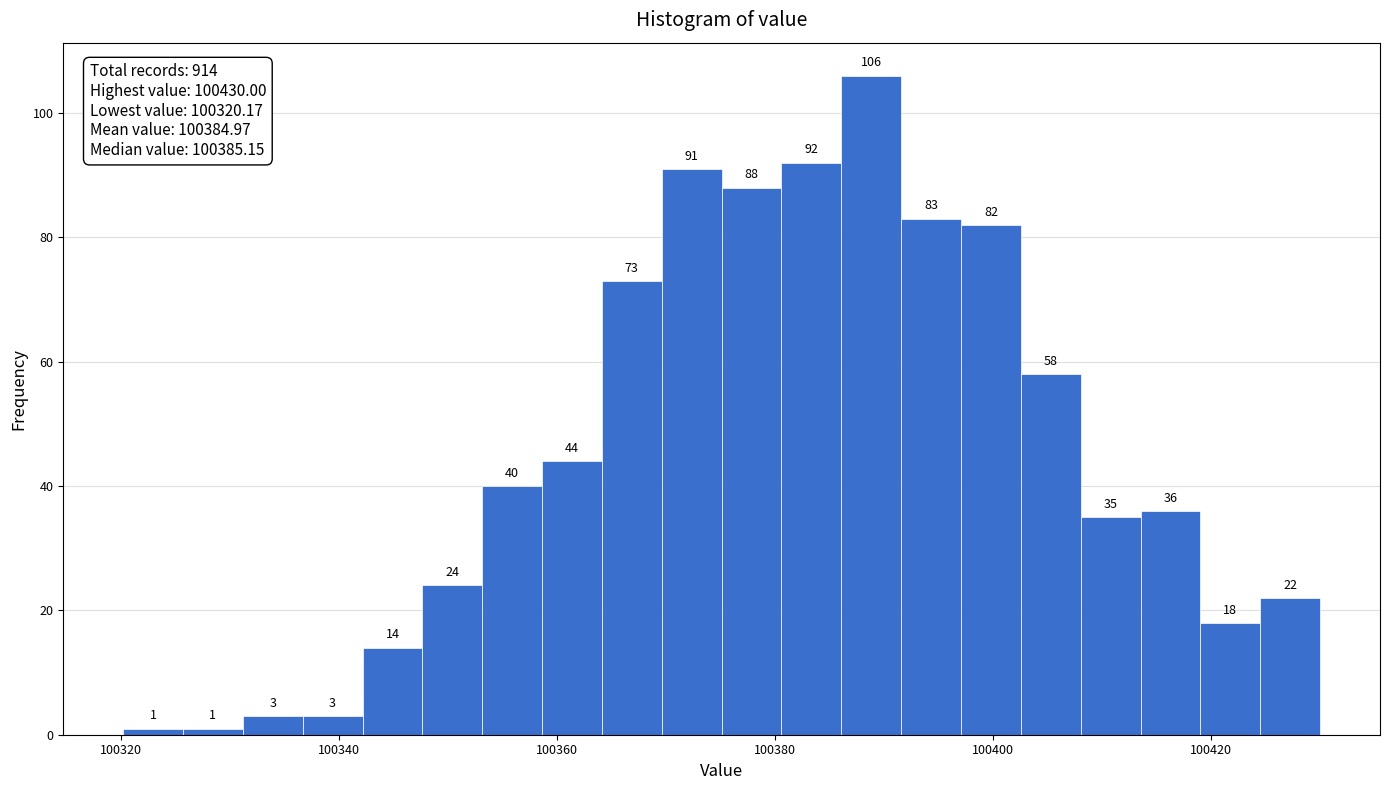

Around what value on the x-axis is the tallest bar? Give the approximate position of its centre, as read against the axis.

100388